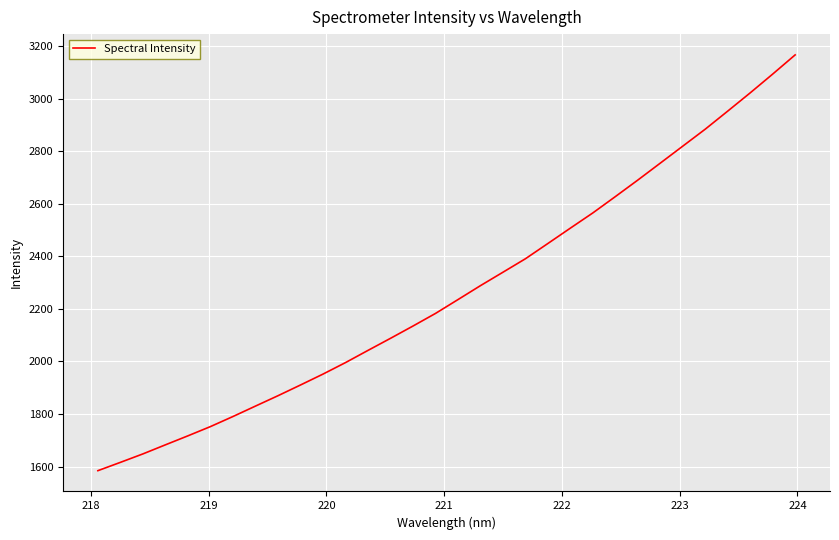

What is the minimum value shown in the chart?

1584.3